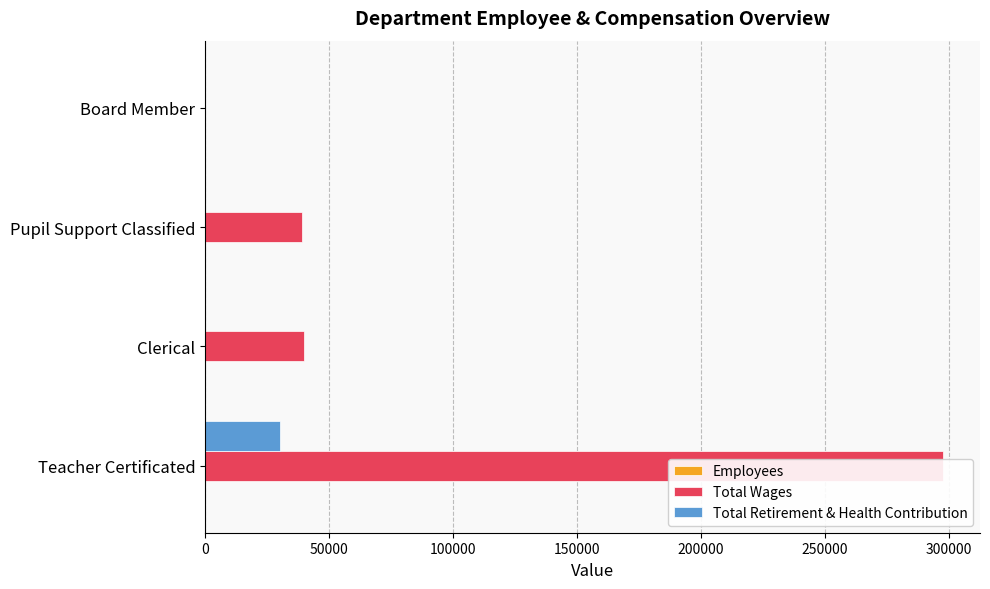

How many bars are there in total?

12